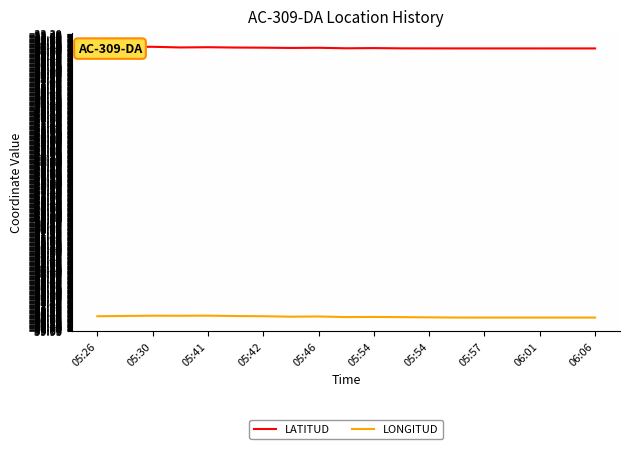

In LONGITUD, how many points are higher than both neighbors (excluding endpoints)?

5